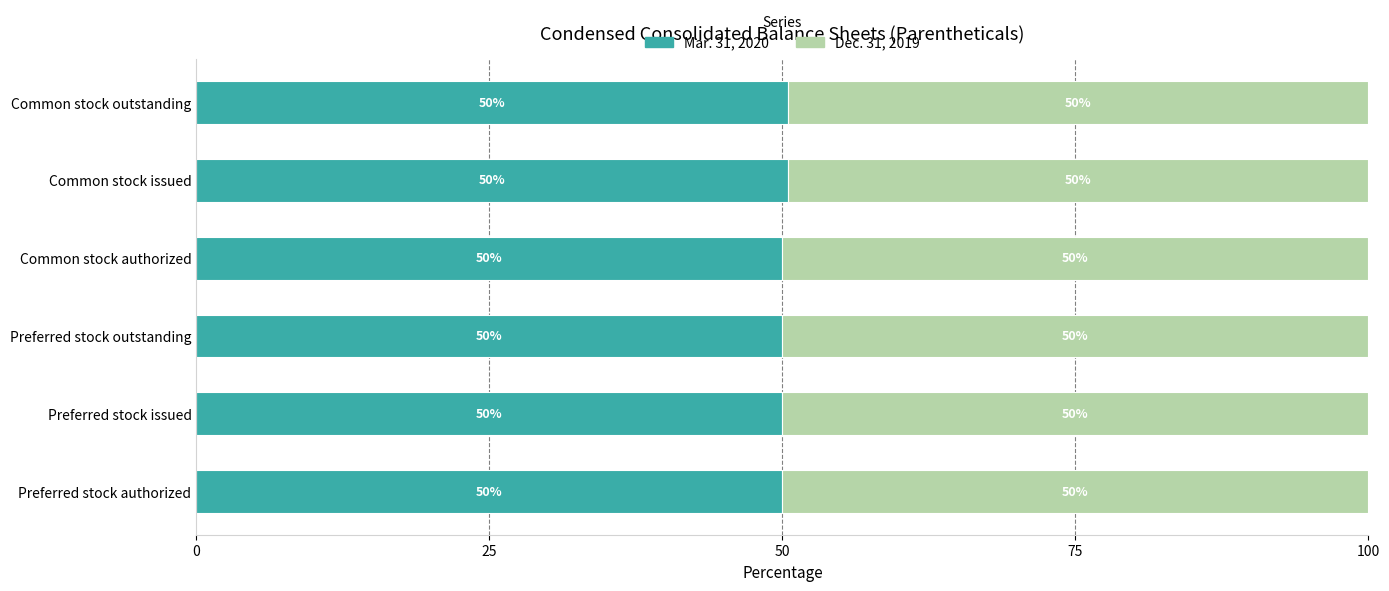

How many Mar. 31, 2020 values are between 50 and 51?

6